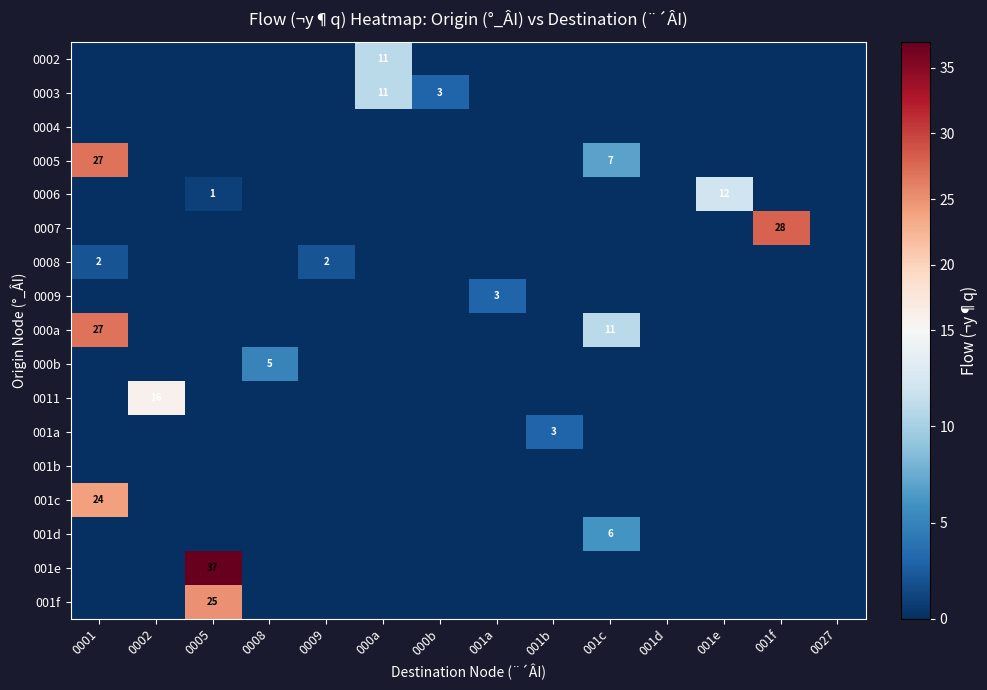

The value of 0005 at 0001 is 7. True or false?

False